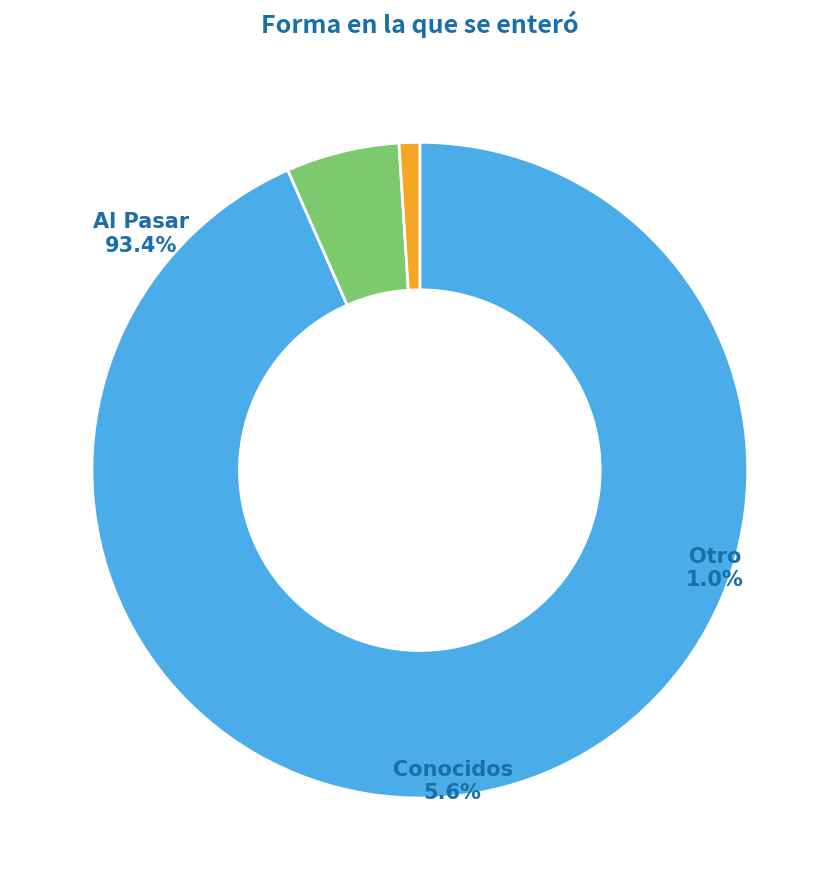

Approximately how many times larger is the value at Otro compared to Conocidos?

0.2